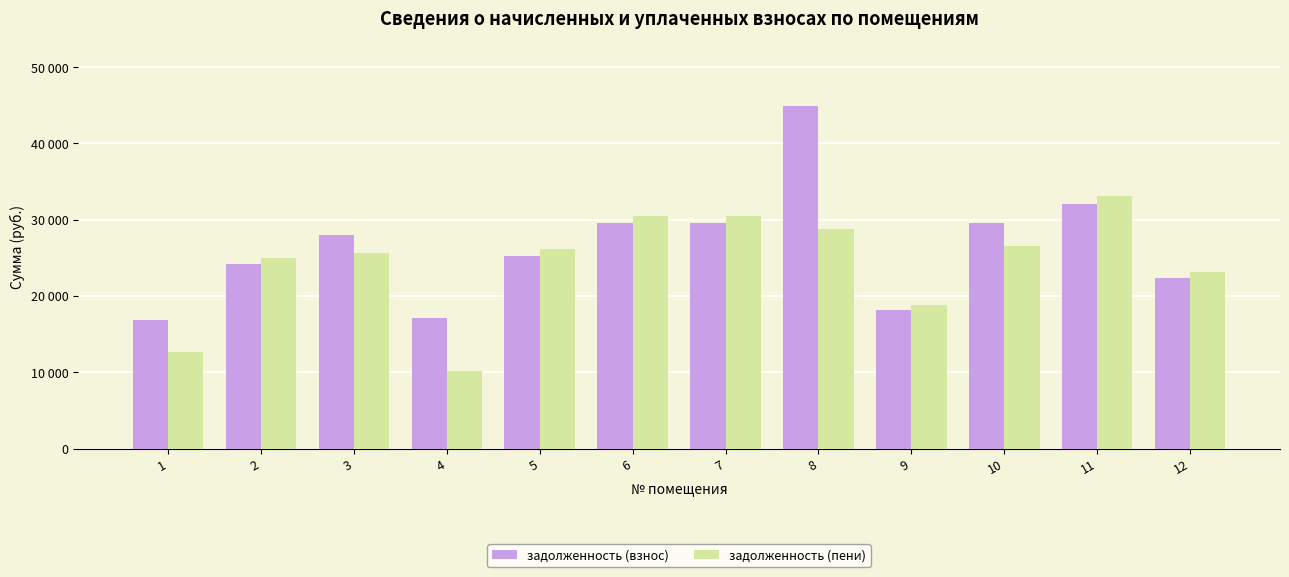

Which series changed the most between 9 and 10?

задолженность (взнос)